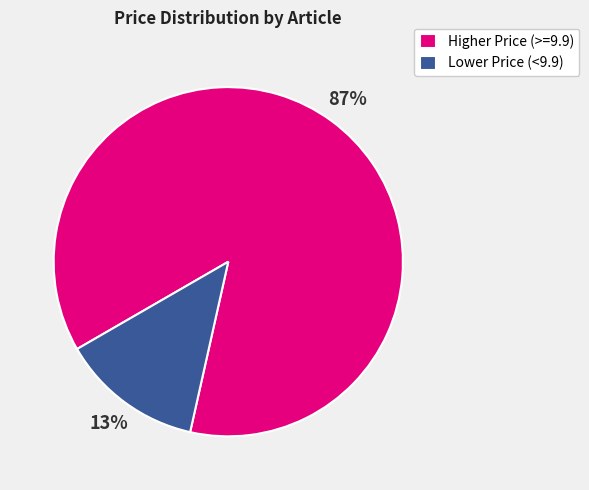

Do Lower Price (<9.9) and Higher Price (>=9.9) together represent more than half of the pie?

Yes